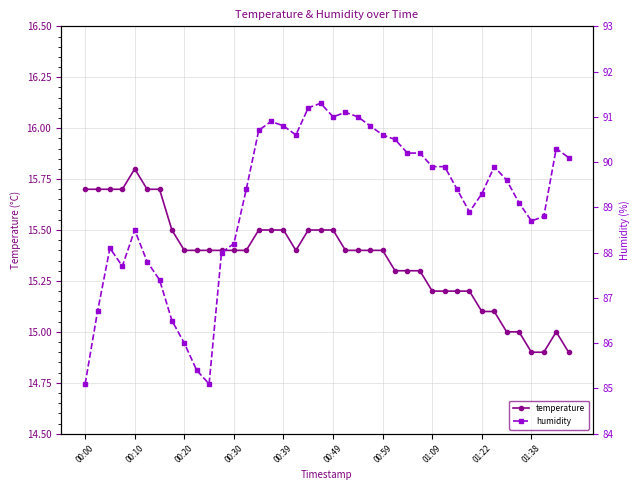

What is the total value across all series at 11?

103.4